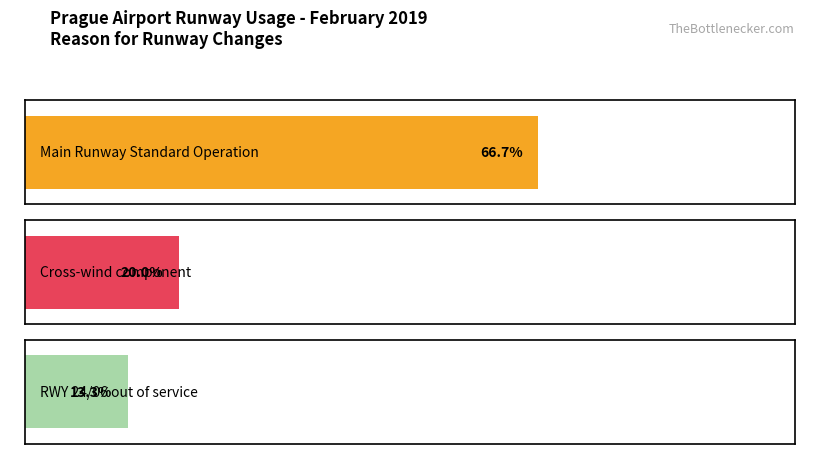

Count the number of data series in this chart.

3